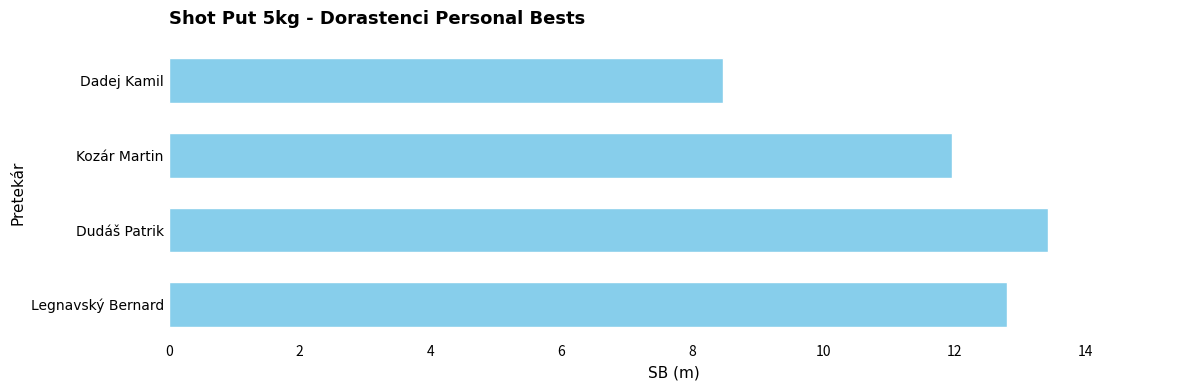

Reading bottom to top, list all the values displayed in this chart.

12.8	13.4	12.0	8.5